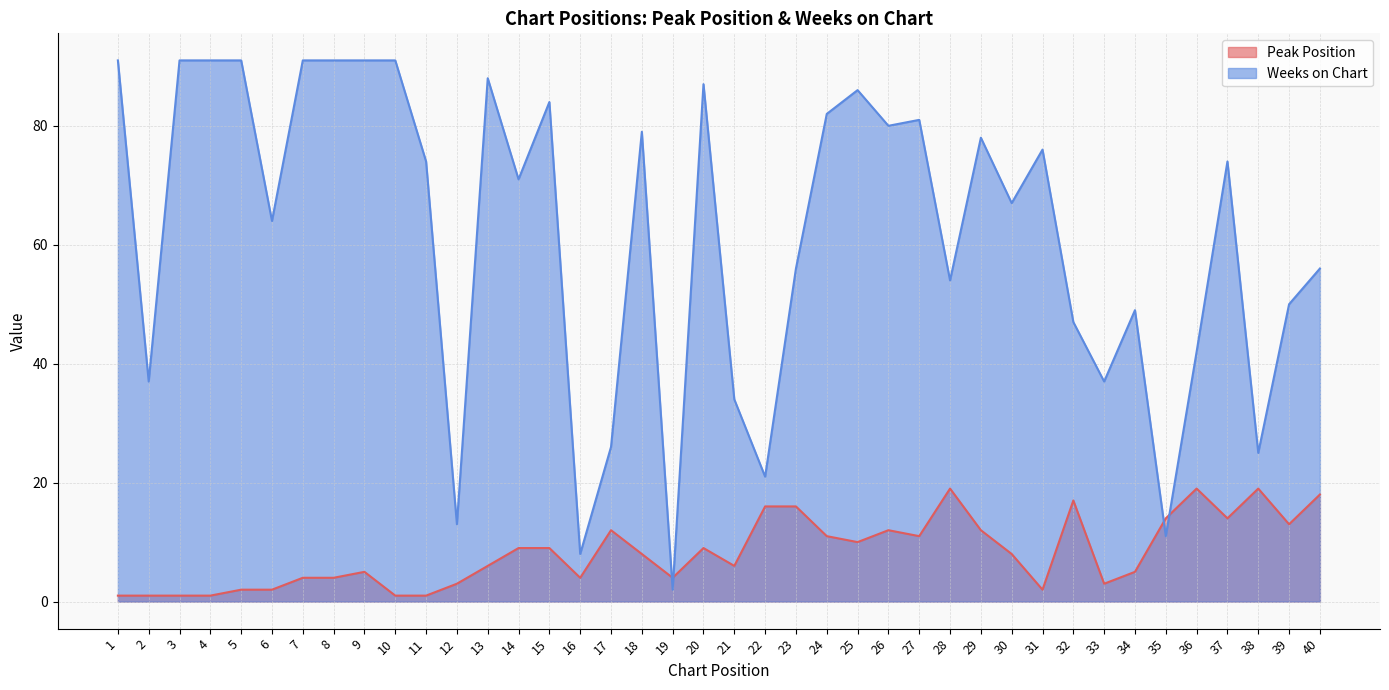

At which category is the sum across all series the highest?

9